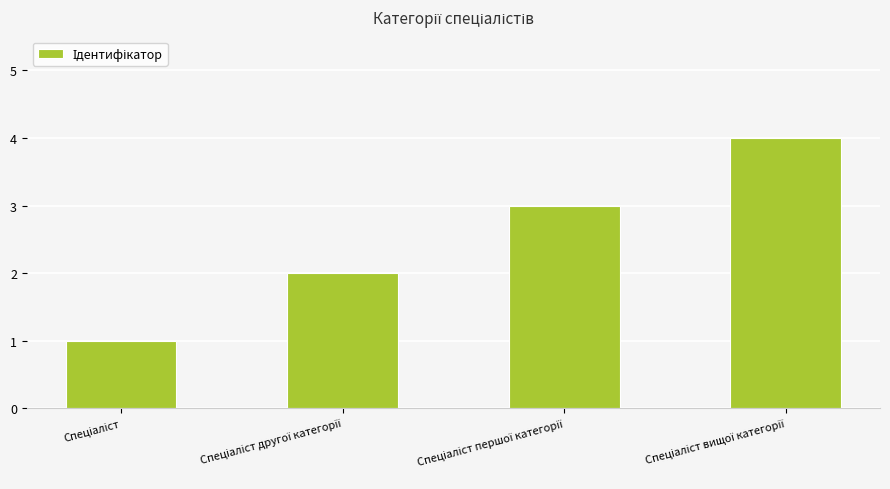

What is the greatest value displayed?

4